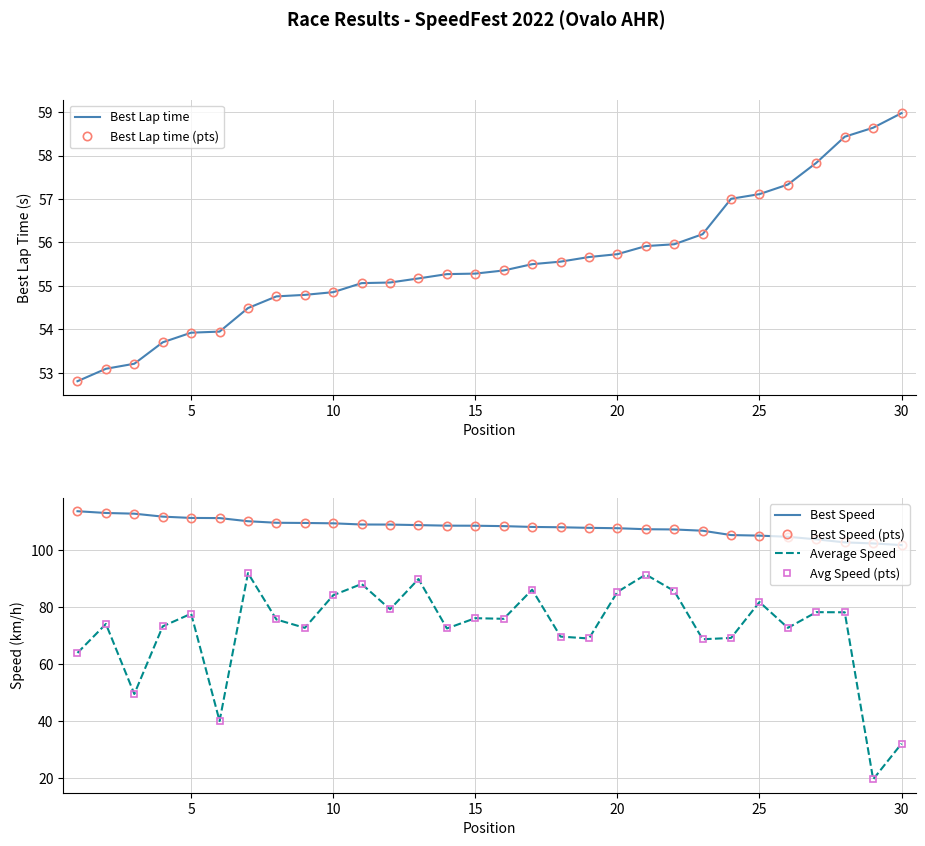

How many intersections are there between Best Lap time (pts) and Avg Speed (pts)?

5